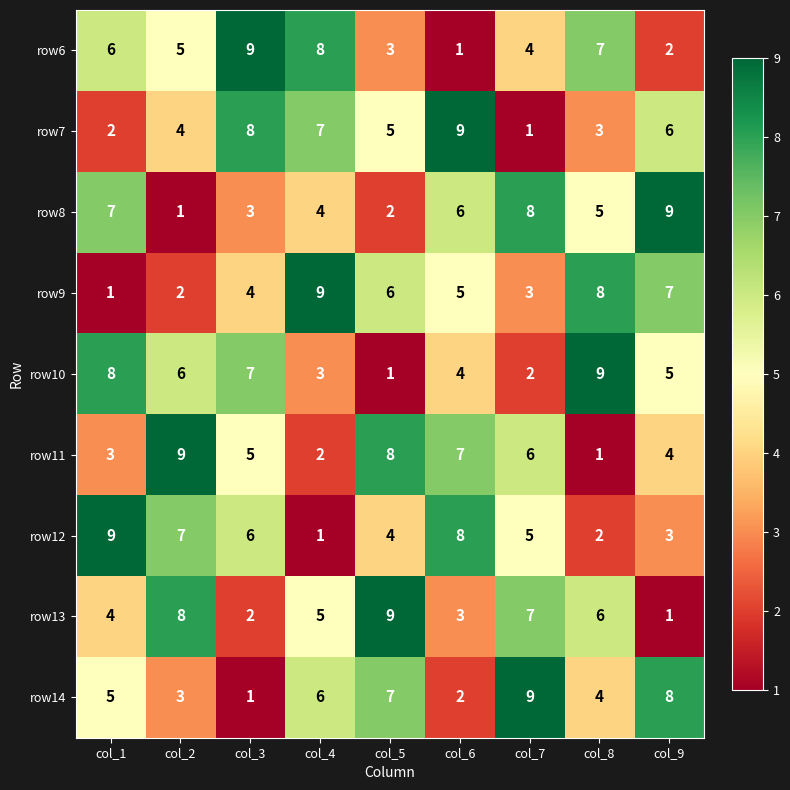

True or false: row14 has a value of 7 at col_5.

True